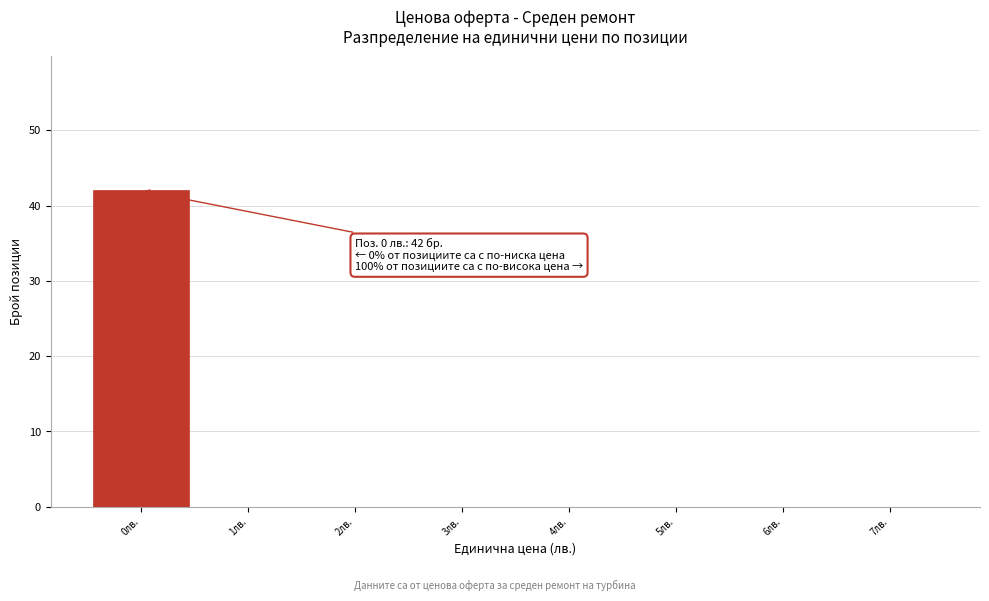

Which range on the x-axis has the tallest bar?

-0.5 to 0.5